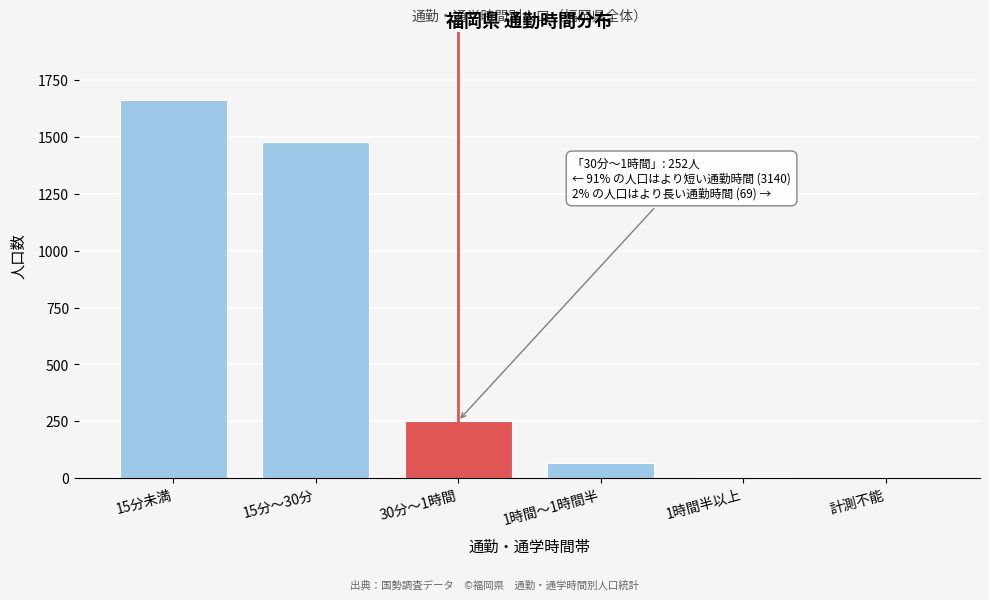

What is the sum of all values?

3461